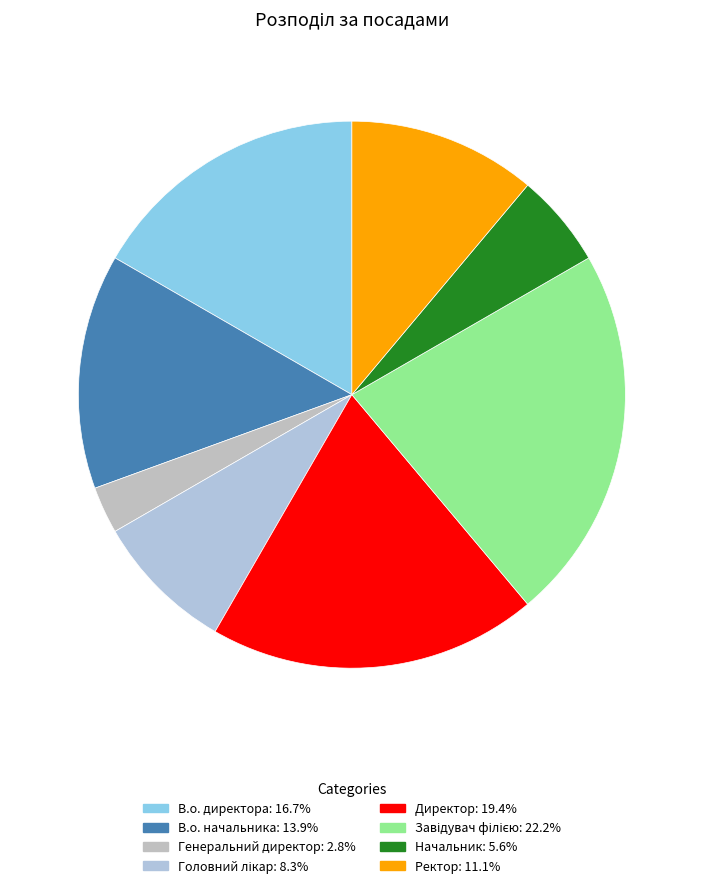

Count the number of slices in the pie.

8